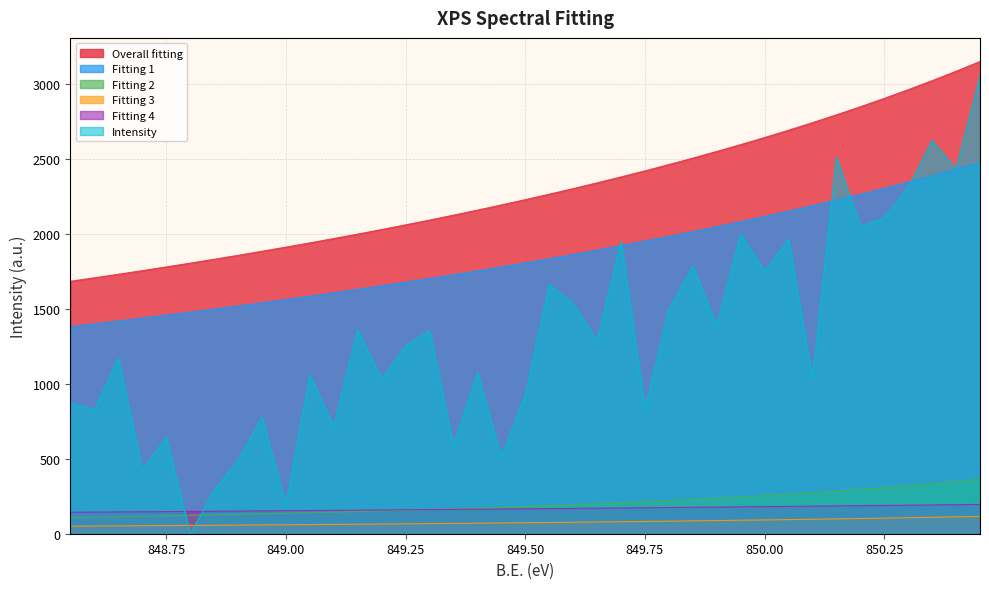

The Overall fitting series shows 3973.2 at 850.35. True or false?

False